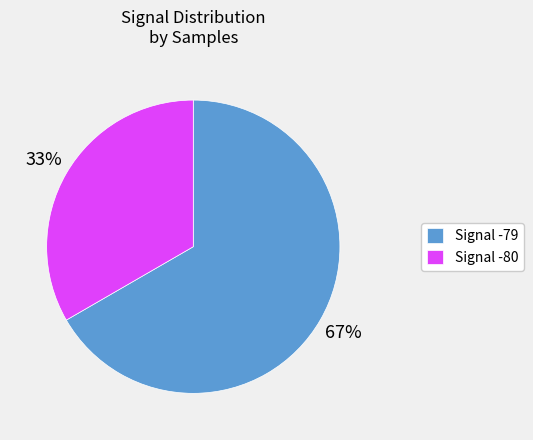

Combined, do Signal -79 and Signal -80 account for over 50%?

Yes